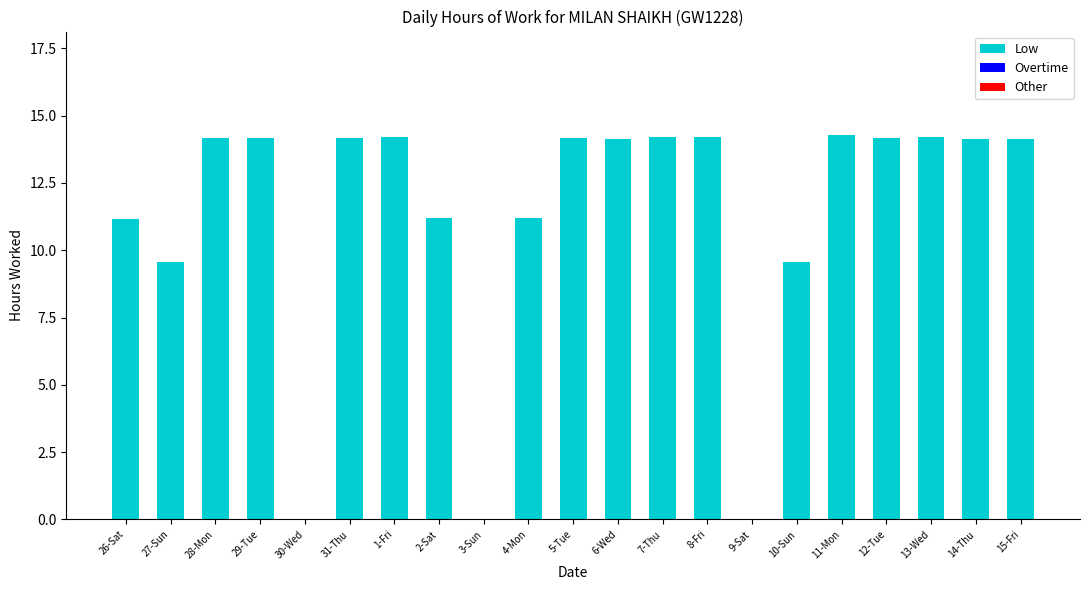

The chart shows a value of 25.5 at 13-Wed. True or false?

False